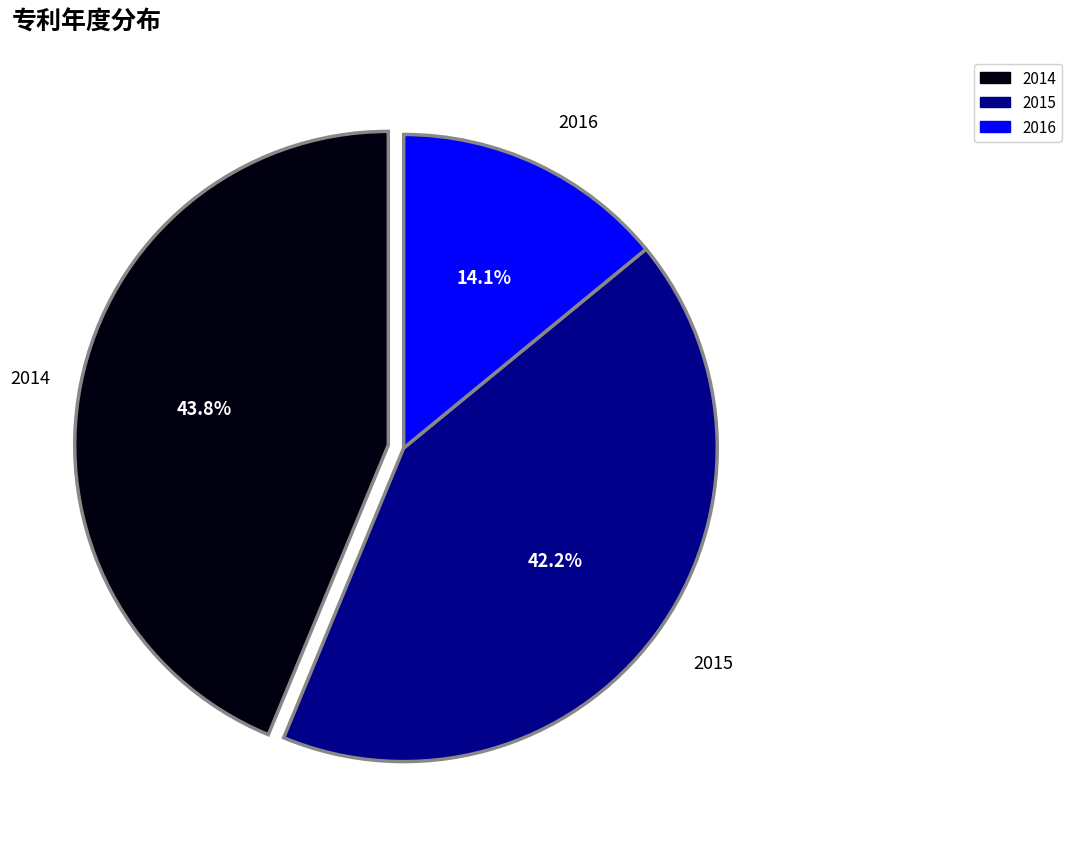

True or false: 2015 accounts for 42% of the total.

True